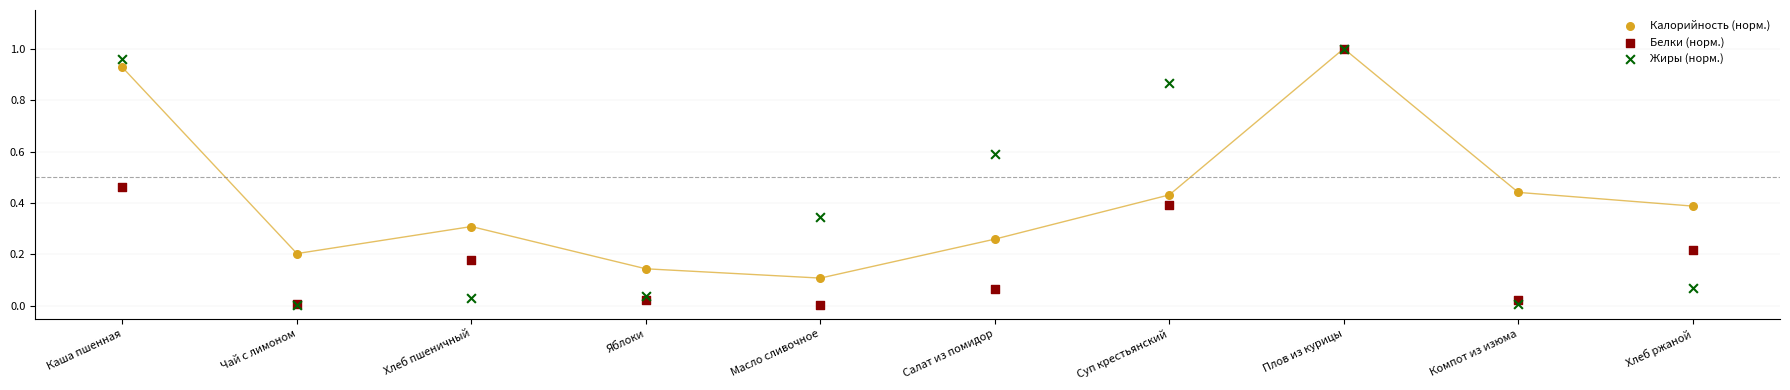

What are all the series names shown in the legend?

Калорийность (норм.), Белки (норм.), Жиры (норм.)